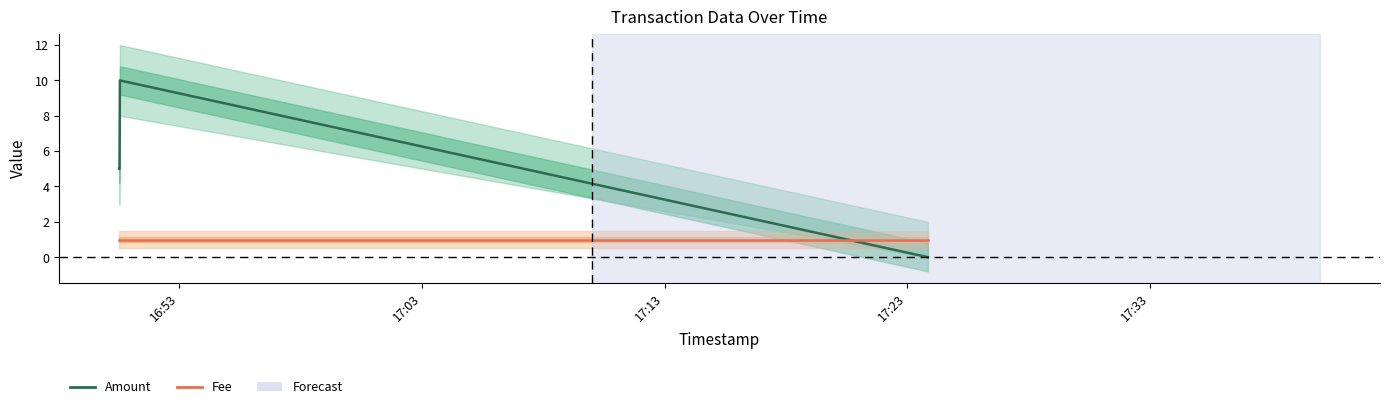

Is this an area chart (filled region under the line)?

No